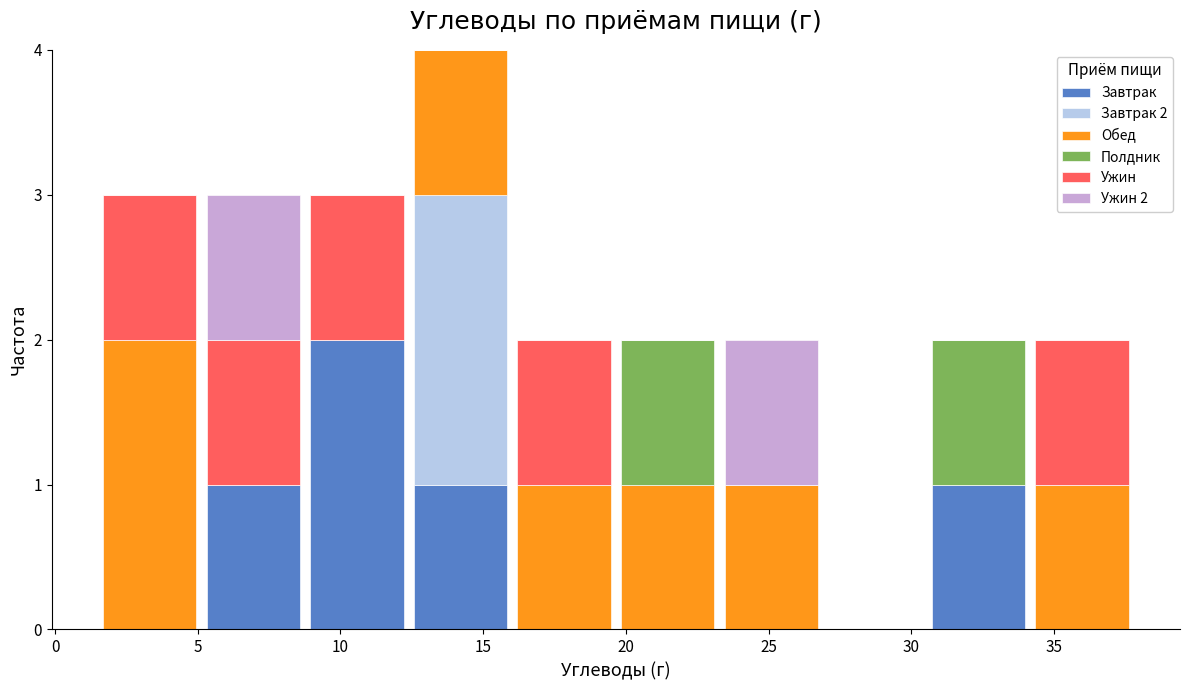

Which range on the x-axis has the tallest stacked bar (by total height)?

12.5 to 16.0